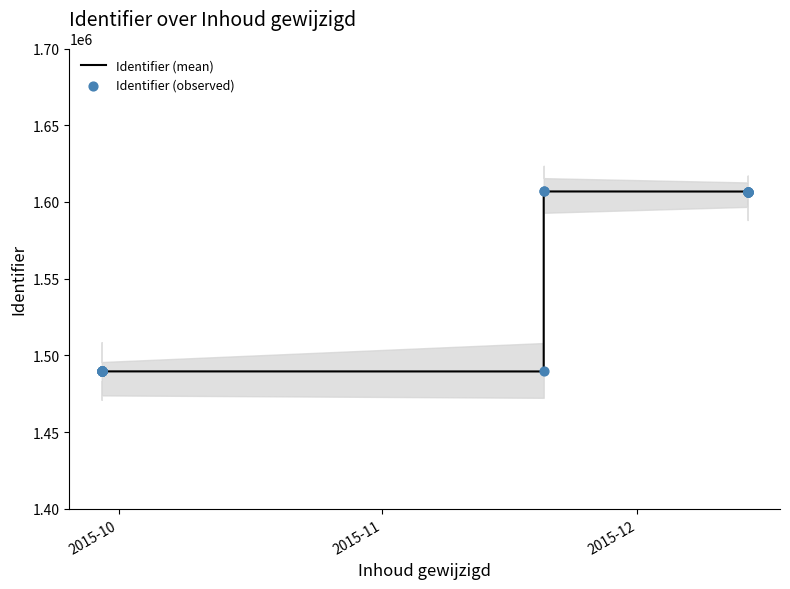

Which series has the largest total across all categories?

Identifier (mean)